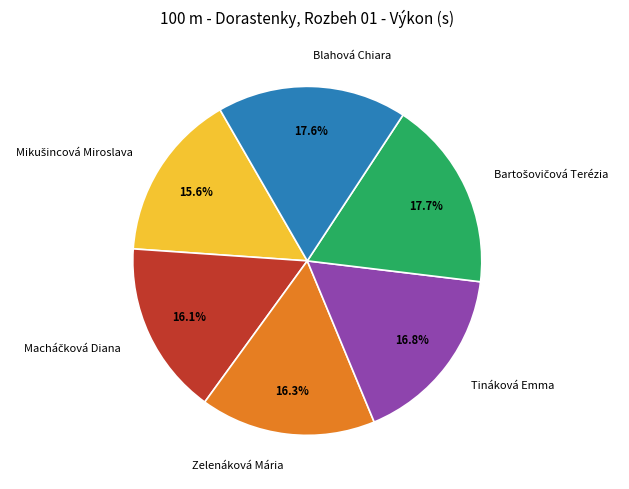

Which has a higher value, Zelenáková Mária or Blahová Chiara?

Blahová Chiara